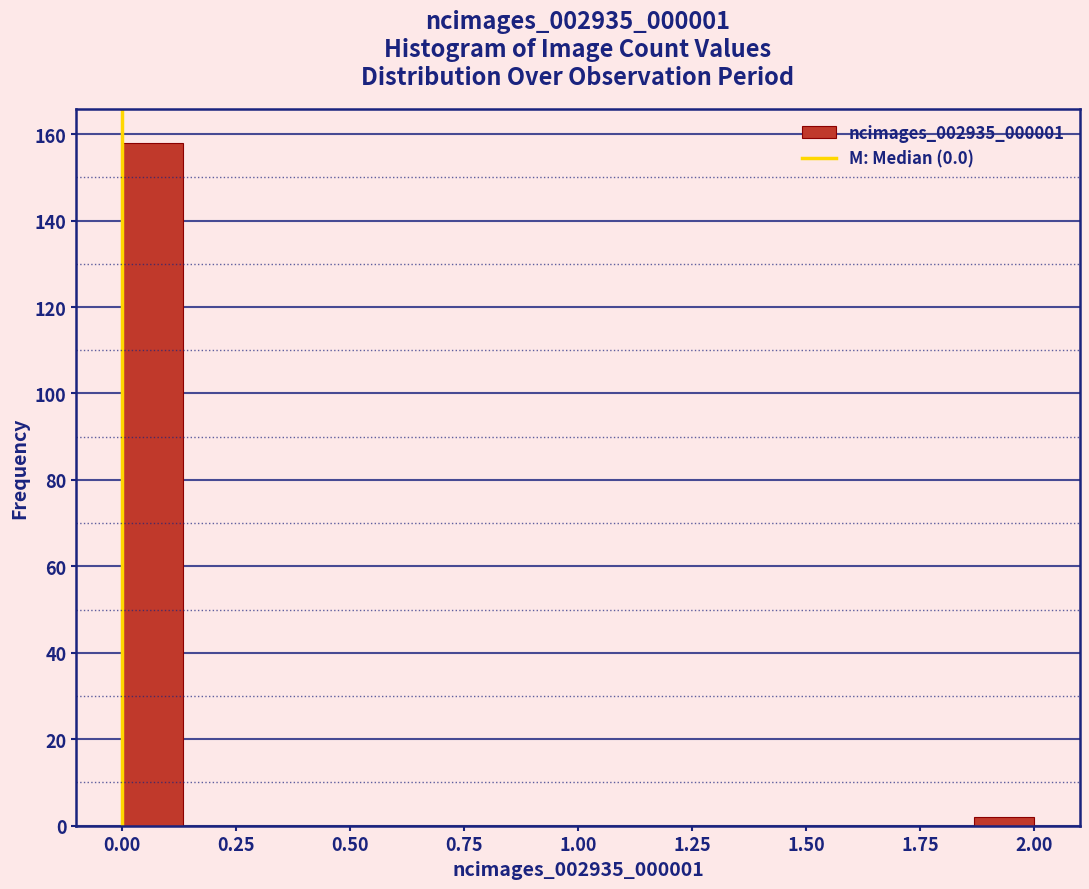

Around what value on the x-axis is the tallest bar? Give the approximate position of its centre, as read against the axis.

0.05